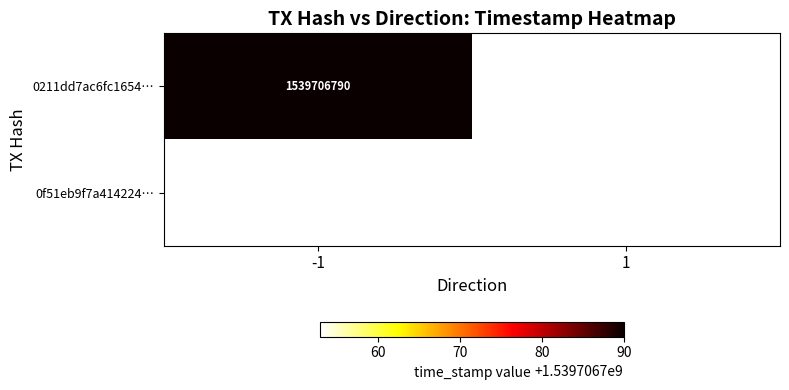

How many negative values does the 0211dd7ac6fc1654f6bc13170890f4e38e39083 series have?

1